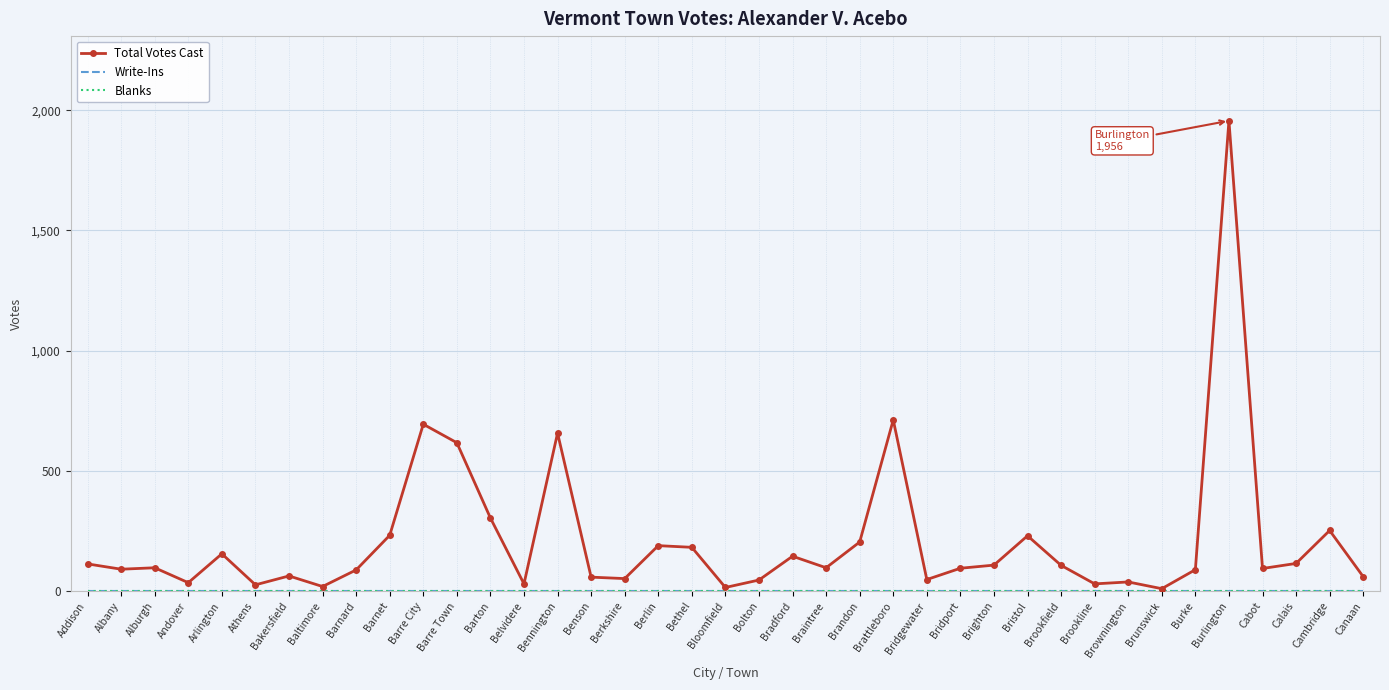

What is the label of the 11th point from the left?

Barre City